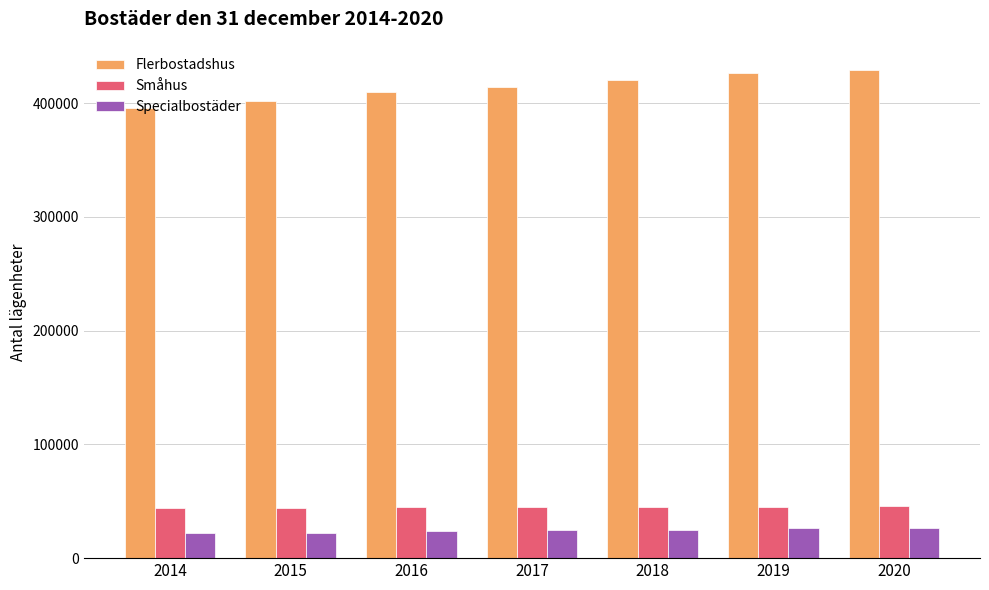

The value of Specialbostäder at 2016 is 23483. True or false?

True